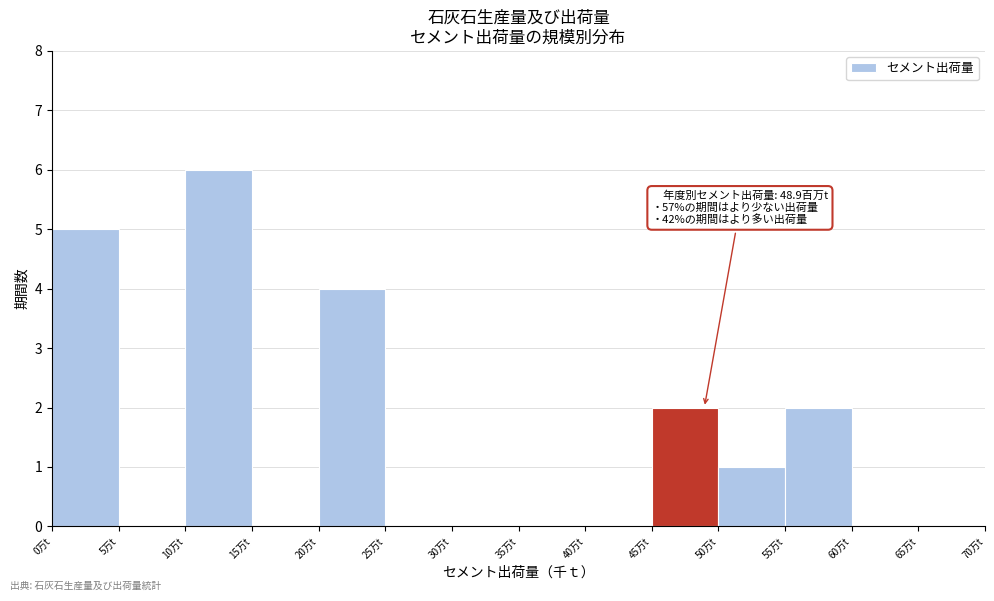

Reading left to right, extract all data points from this chart.

0万t=5	5万t=0	10万t=6	15万t=0	20万t=4	25万t=0	30万t=0	35万t=0	40万t=0	45万t=2	50万t=1	55万t=2	60万t=0	65万t=0